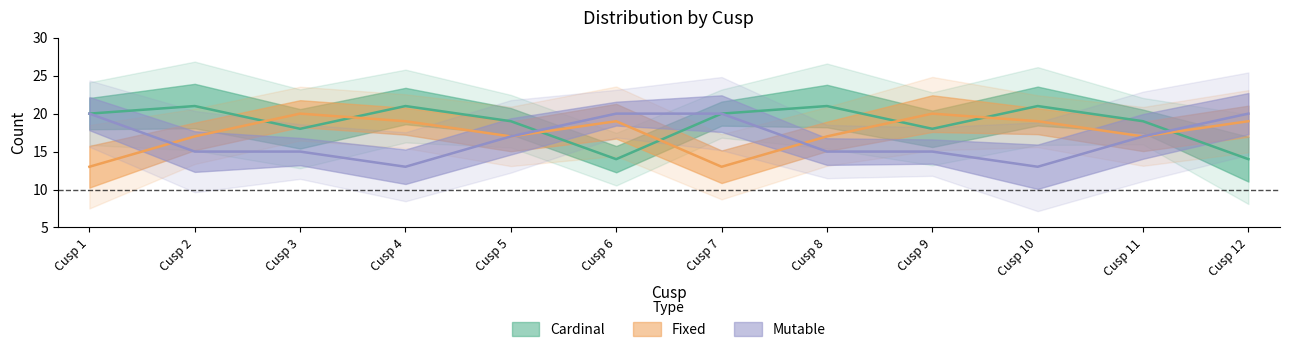

What is the lowest value of the Mutable series?

13